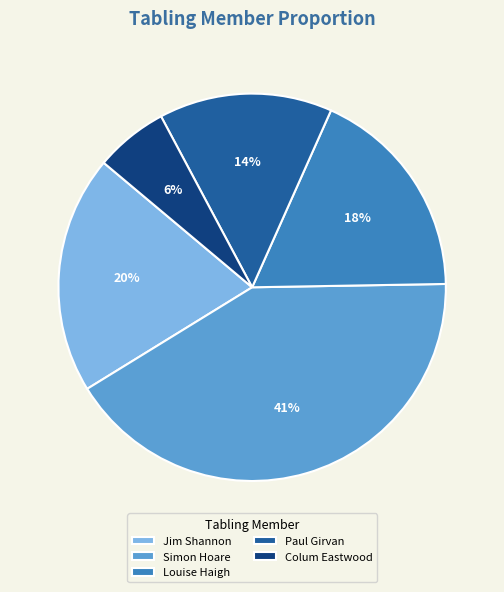

Combined, do Paul Girvan and Colum Eastwood account for over 50%?

No